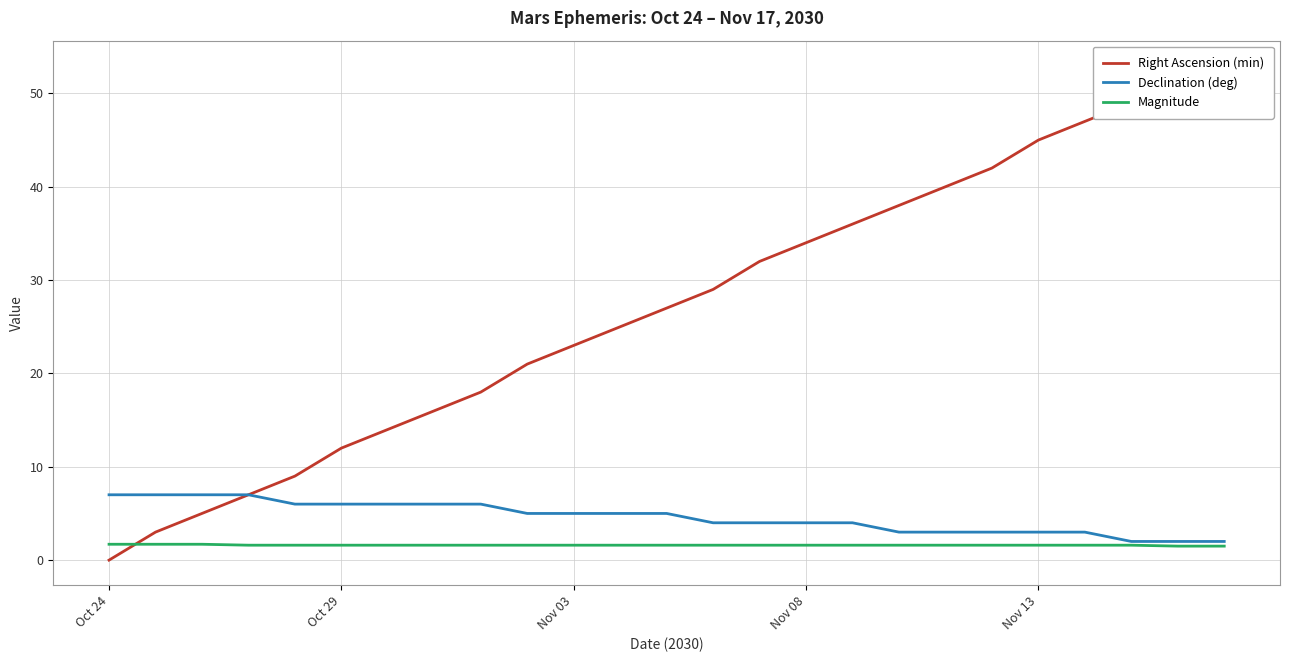

The value of Declination (deg) at Oct 29 is 6.0. True or false?

True